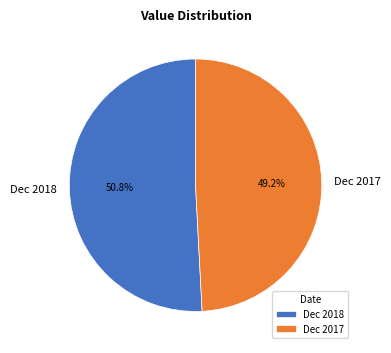

Between Dec 2018 and Dec 2017, which is larger?

Dec 2018